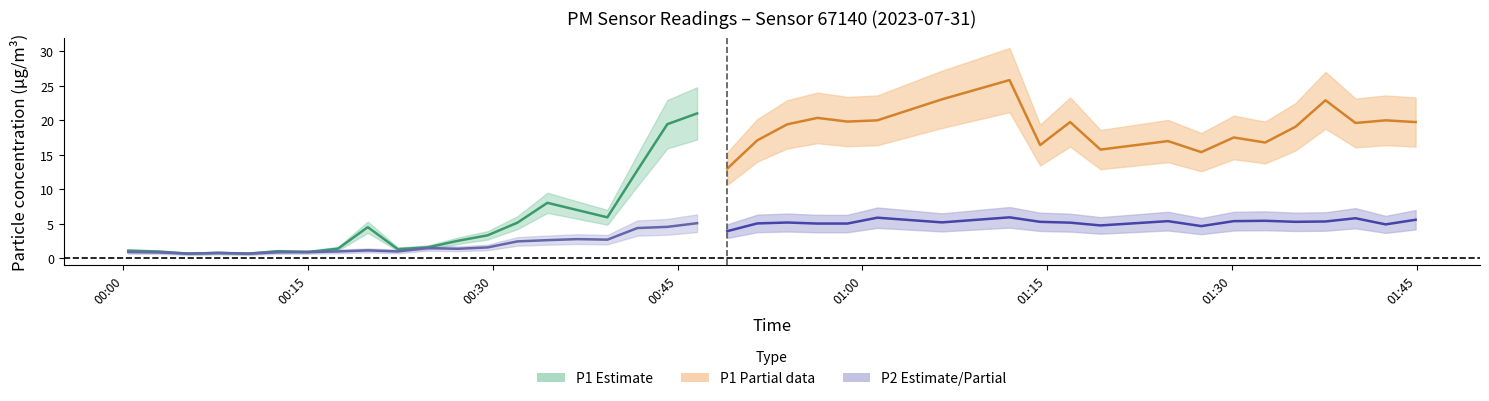

Does the chart have visible grid lines?

No